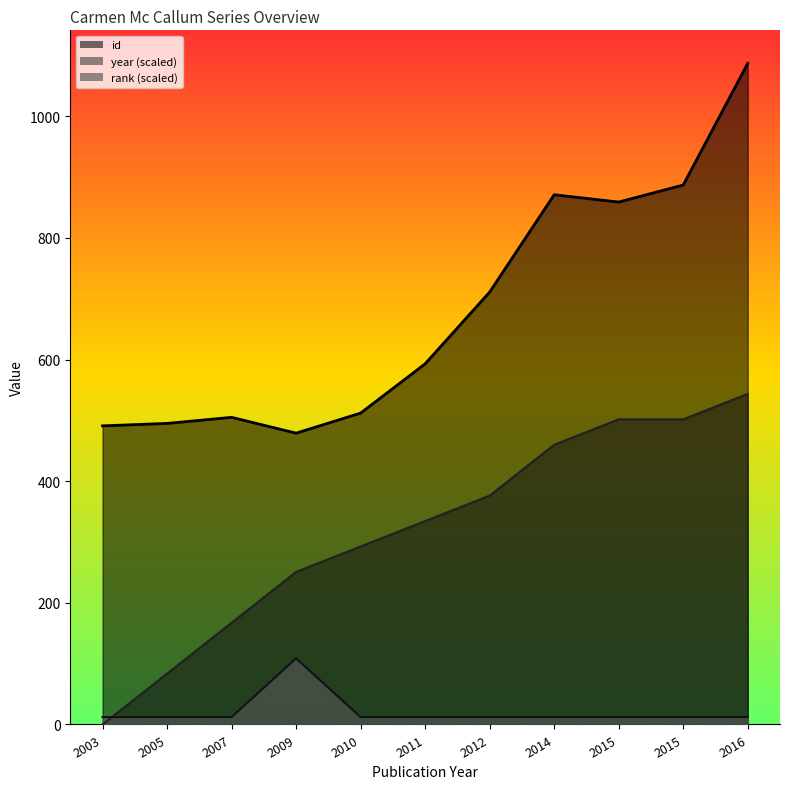

True or false: rank has a value of 17.6 at 2016.

False